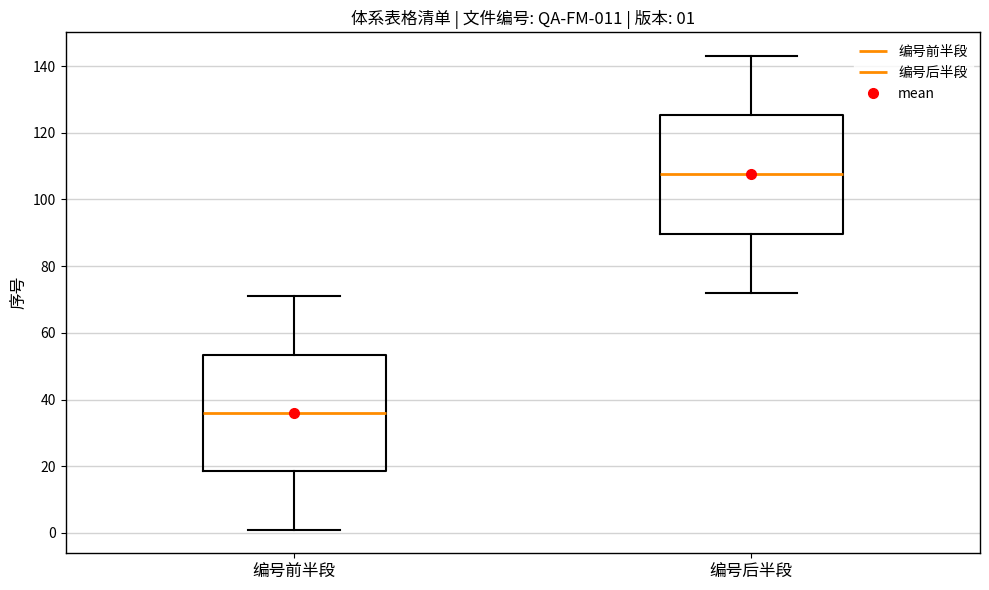

Which box has the highest median line?

编号后半段